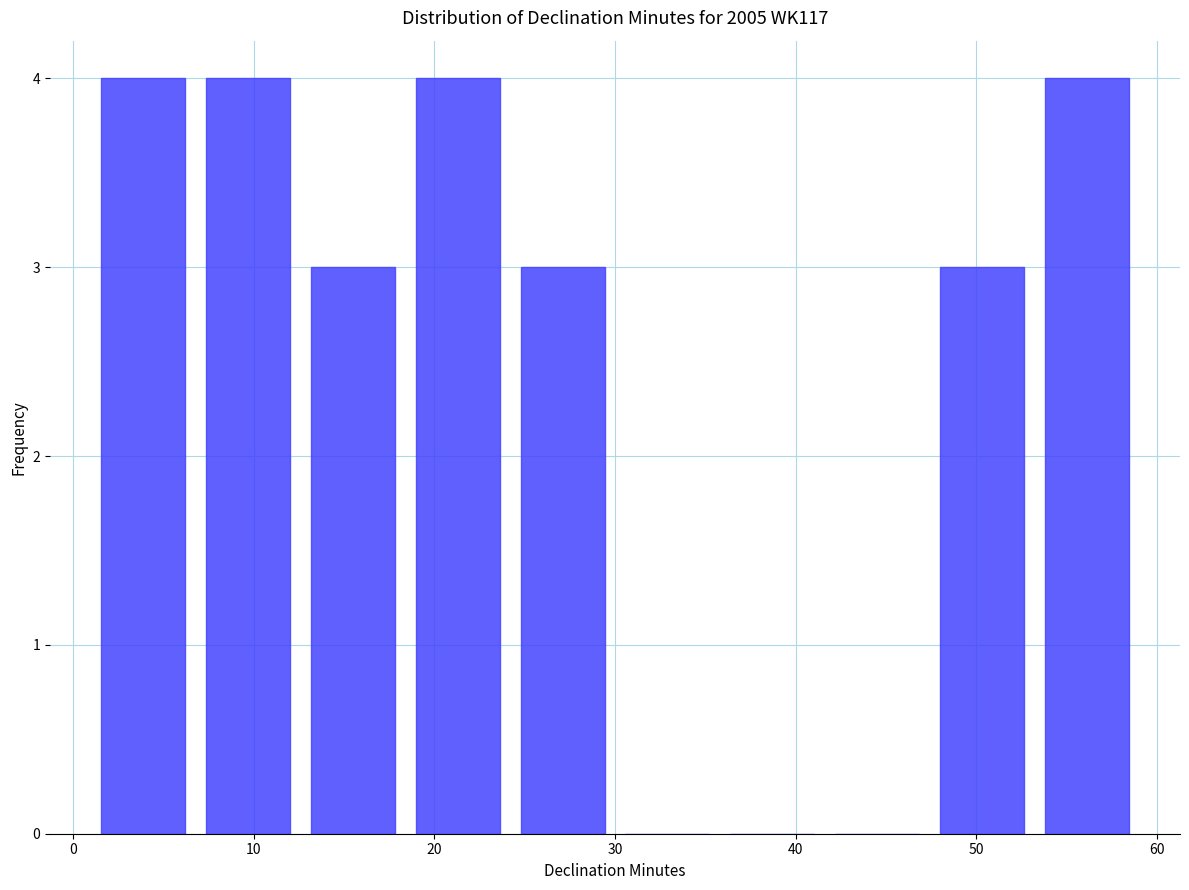

Reading left to right, transcribe this chart: for each bar, give the range it covers on the x-axis and its height. Neither the bar edges nor the heights are printed on the chart, so give them approximately, as read against the axes.

1.0 to 6.8: 4
6.8 to 12.6: 4
12.6 to 18.4: 3
18.4 to 24.2: 4
24.2 to 30.0: 3
30.0 to 35.8: 0
35.8 to 41.6: 0
41.6 to 47.4: 0
47.4 to 53.2: 3
53.2 to 59.0: 4